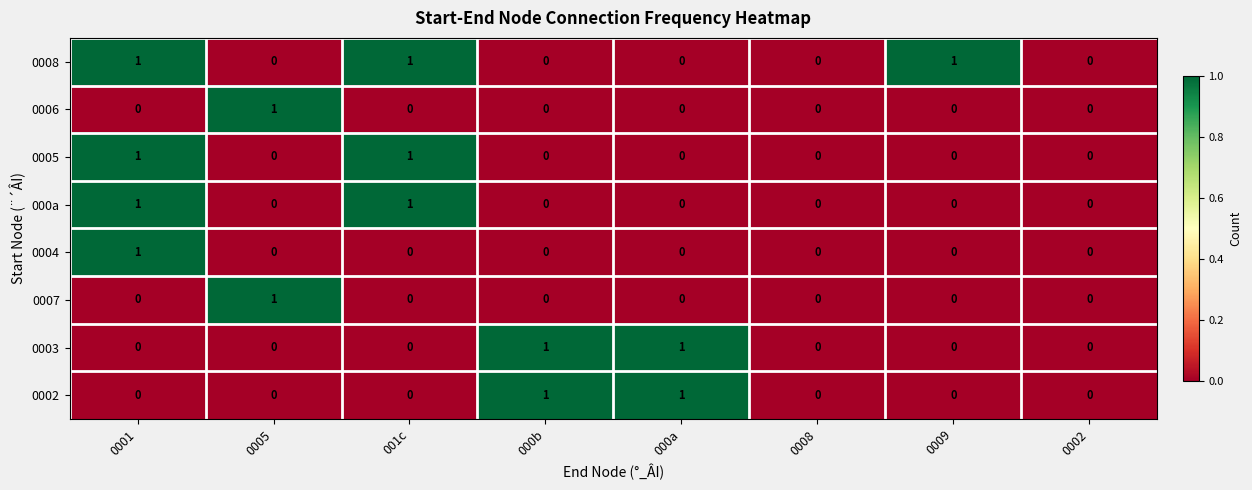

Count the number of categories in the chart.

8